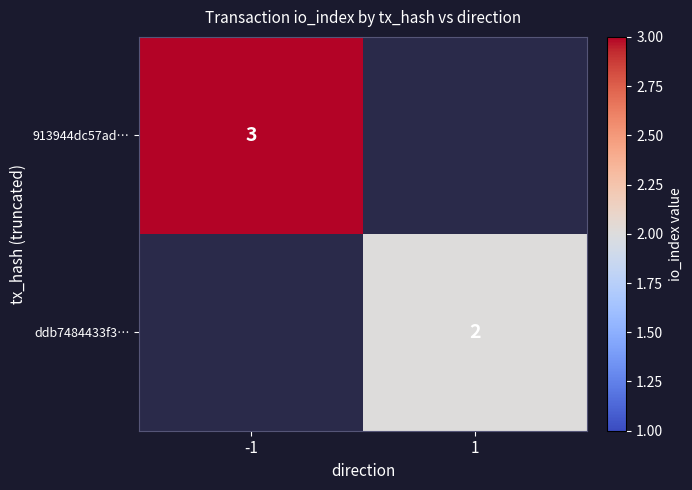

Is it true that 913944dc57ad… equals 4 at -1?

False